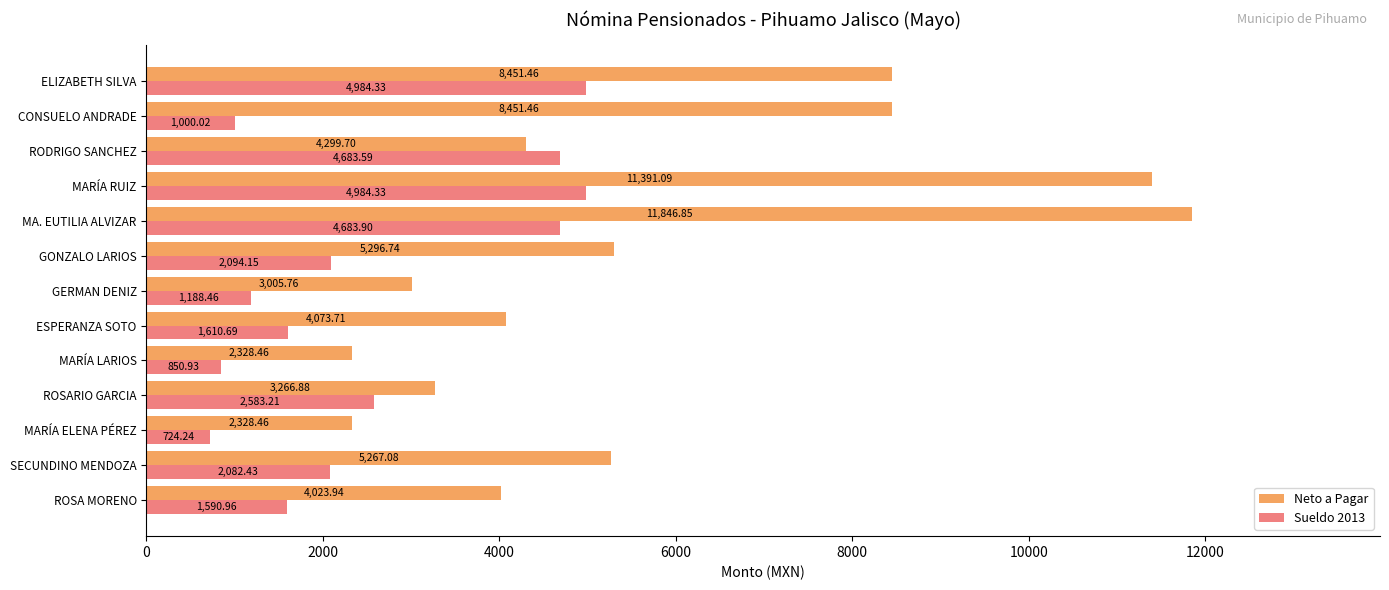

At which category does the chart reach its peak across all series?

MA. EUTILIA ALVIZAR